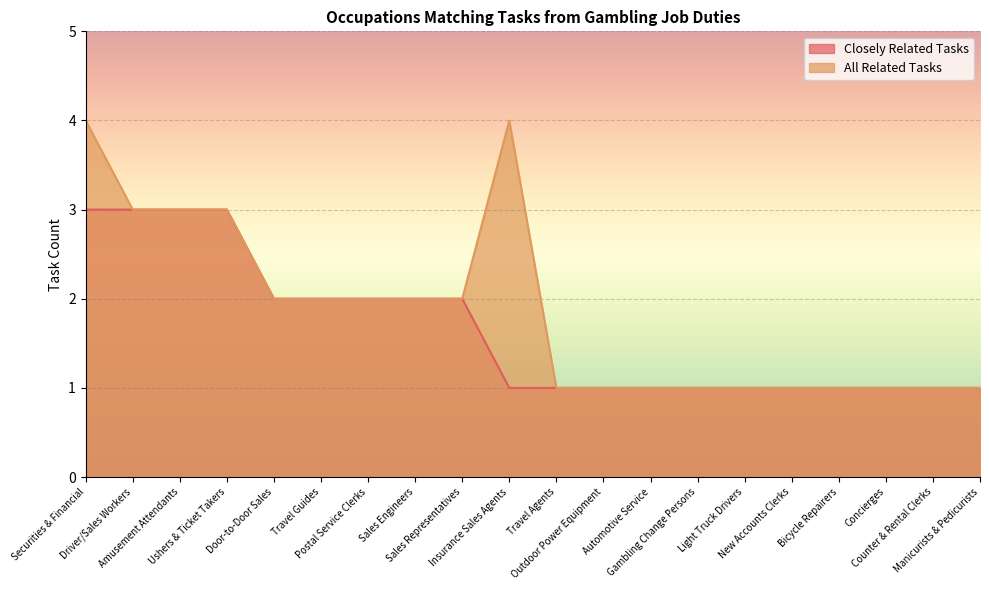

How many data points in Closely Related Tasks are above 1?

9